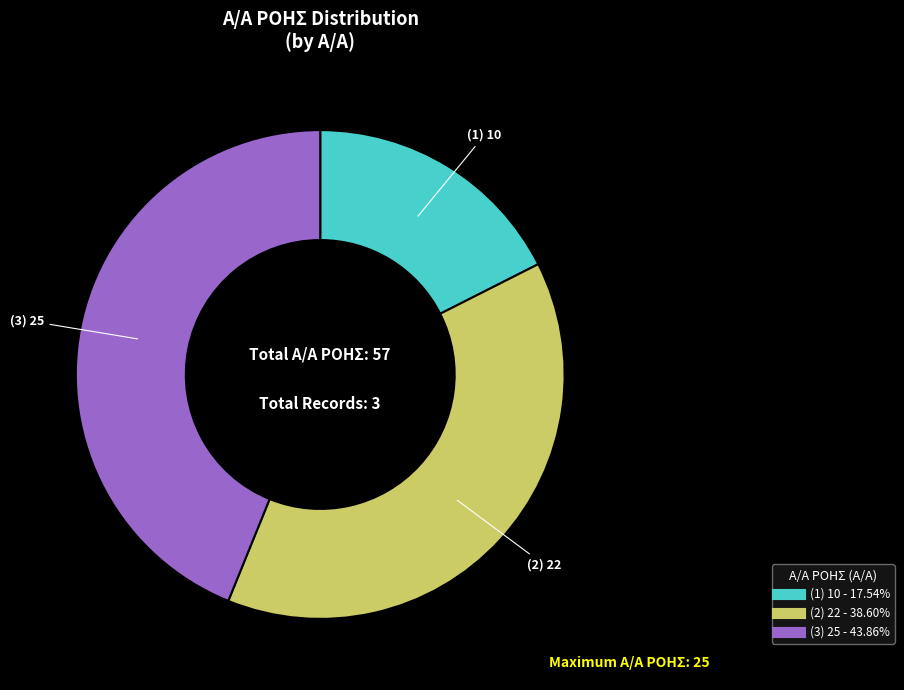

How many segments does this pie chart have?

3